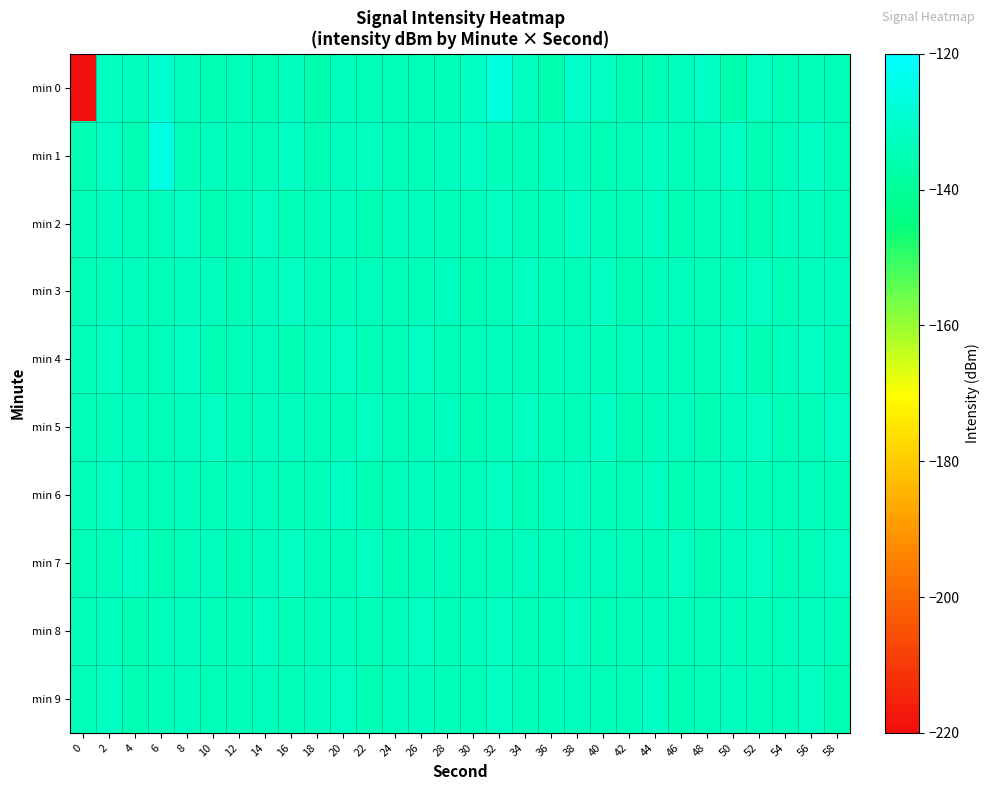

Which series has the largest range (max minus min)?

min 0